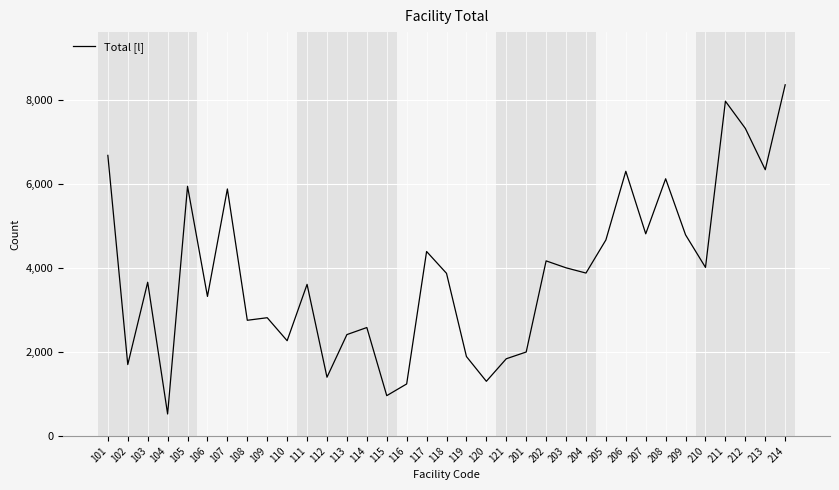

Does the chart display data point markers on the line(s)?

No